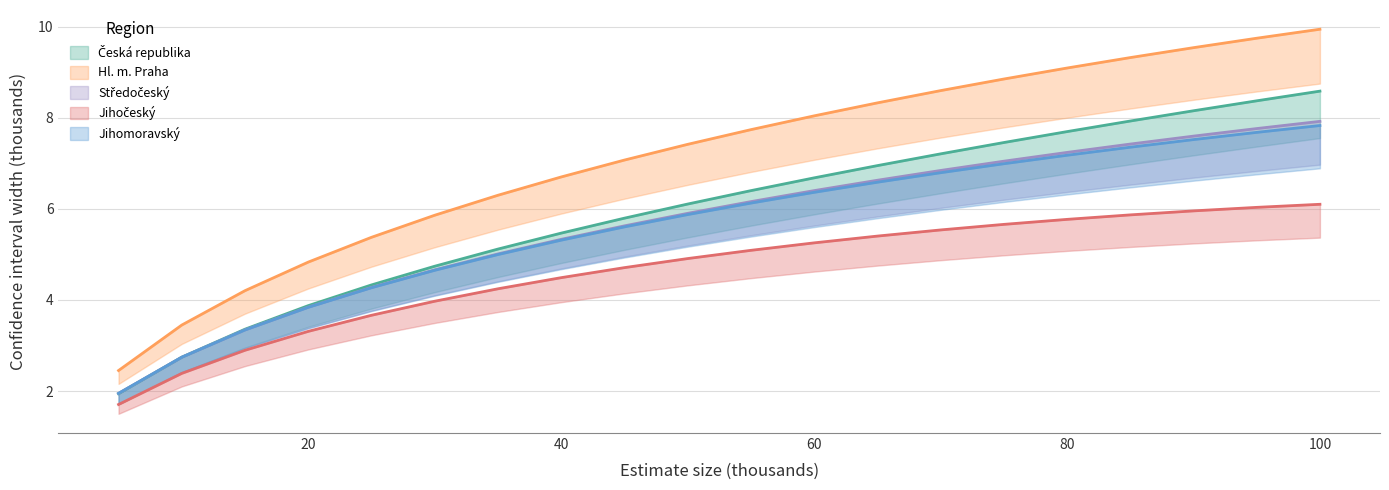

The value of Jihomoravský at 100 is 3.0. True or false?

False